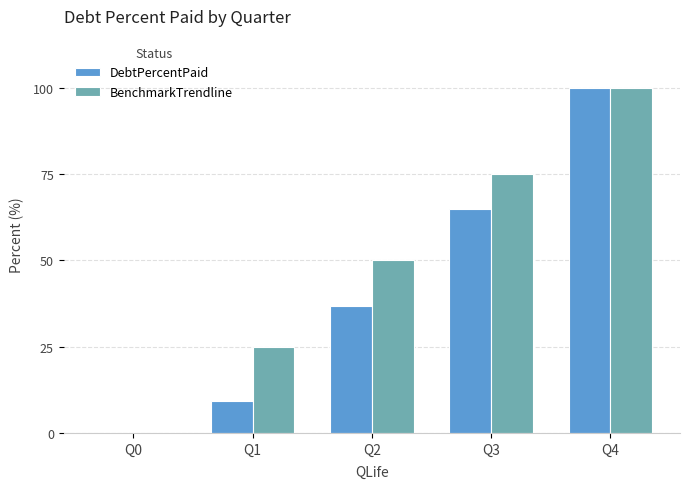

What is the sum of all DebtPercentPaid values?

210.9